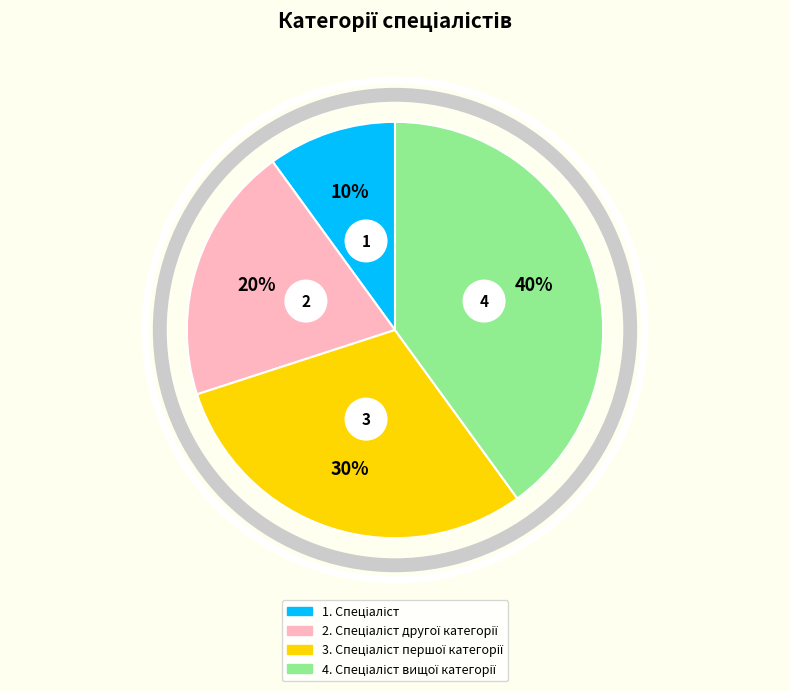

Does any single category account for the majority?

No